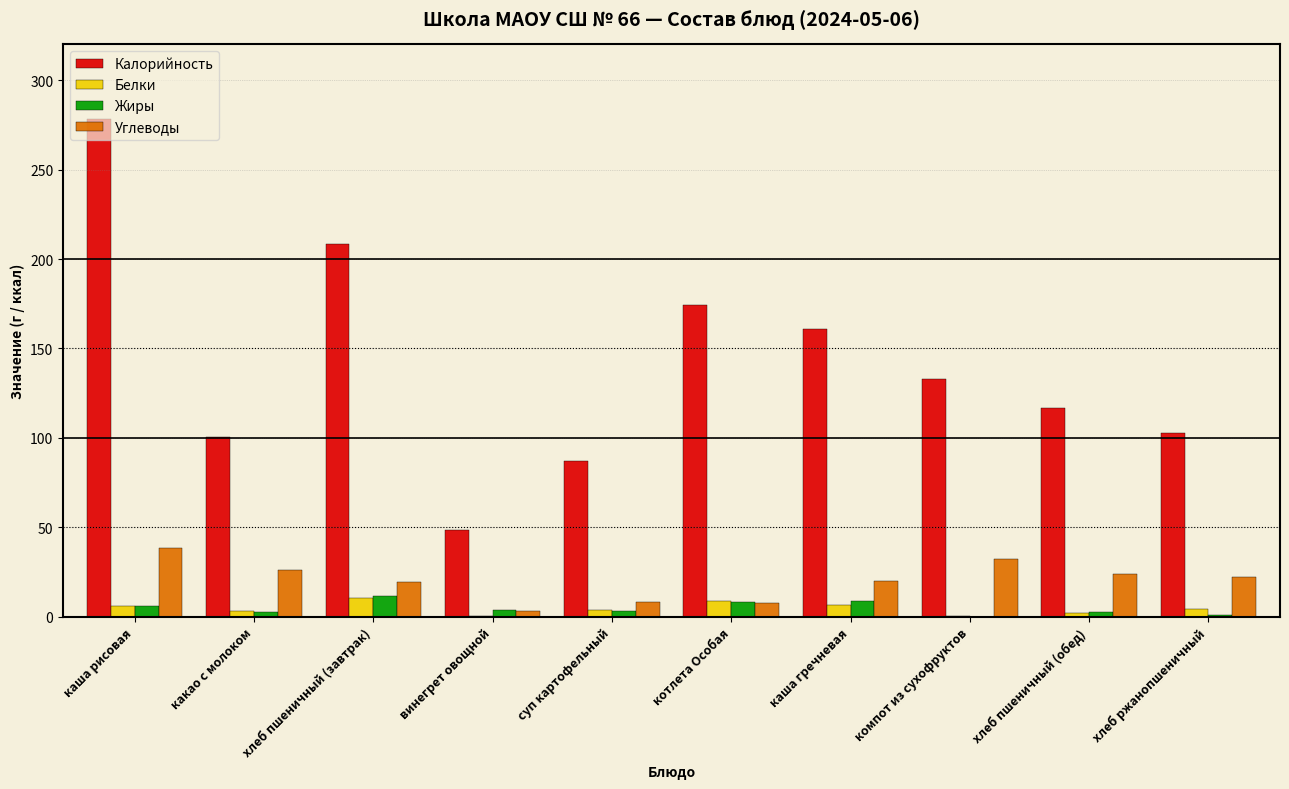

Is it true that Углеводы equals 32.0 at компот из сухофруктов?

True